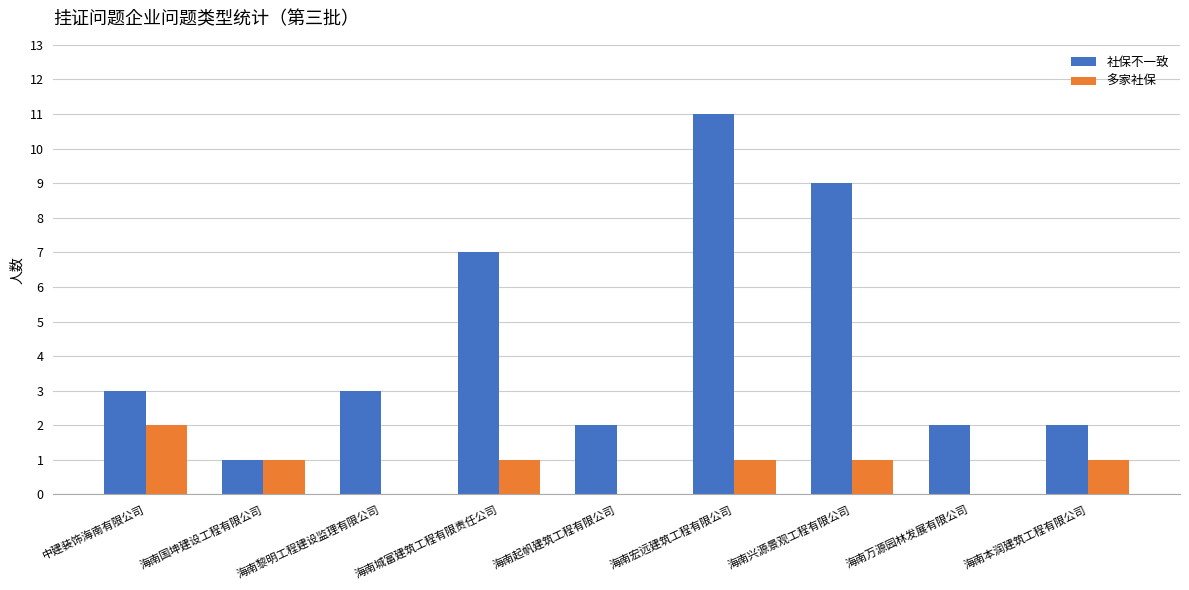

How many 多家社保 values are between 0 and 1?

8